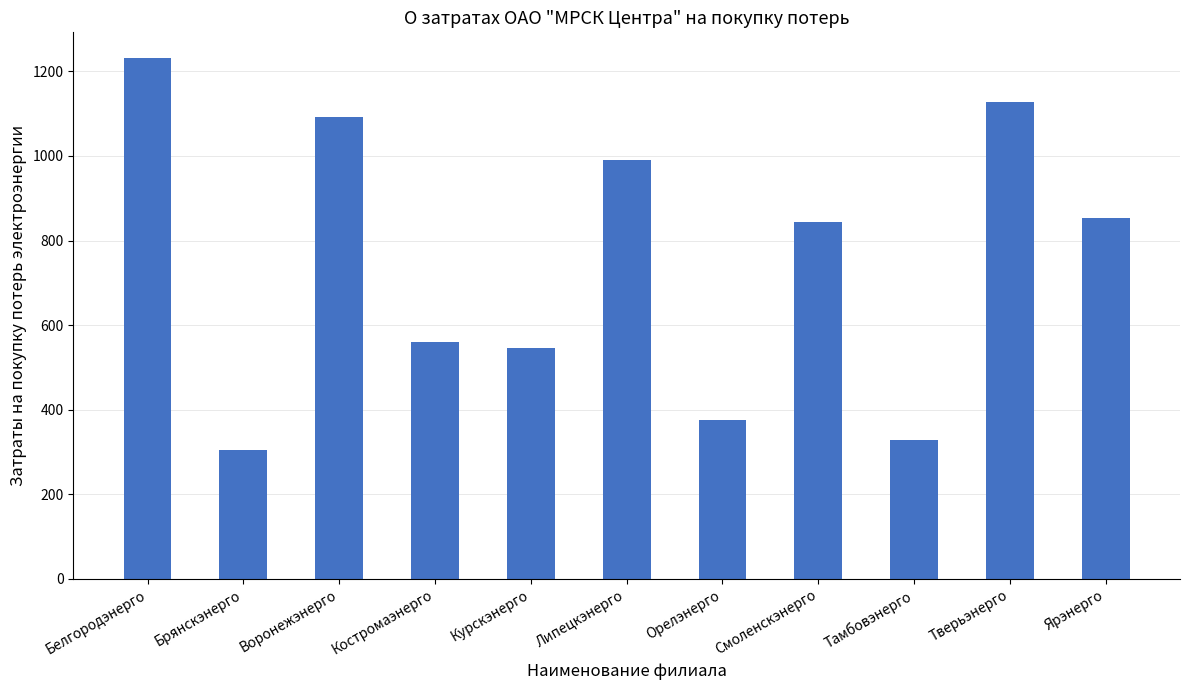

What position from the right is Брянскэнерго?

10